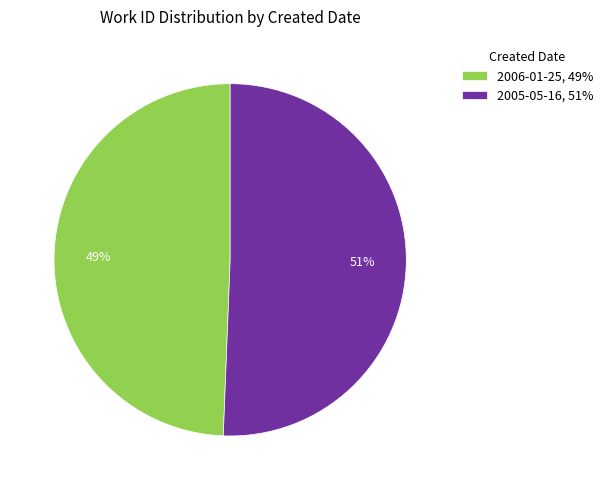

Do 2006-01-25 and 2005-05-16 together represent more than half of the pie?

Yes